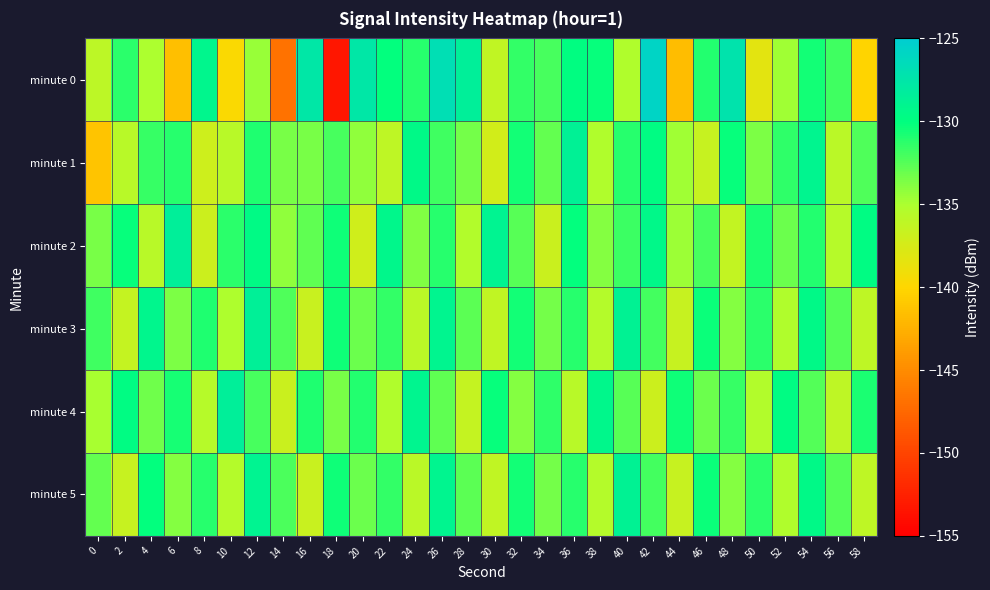

Which series changed the most between 2 and 36?

minute 1